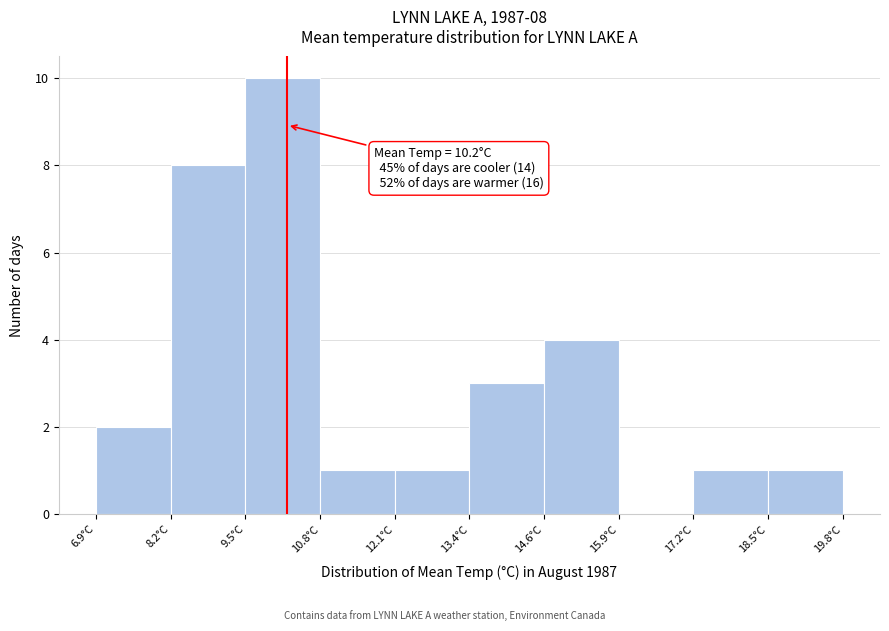

Over which range of the x-axis is the bar tallest?

9.4 to 10.8